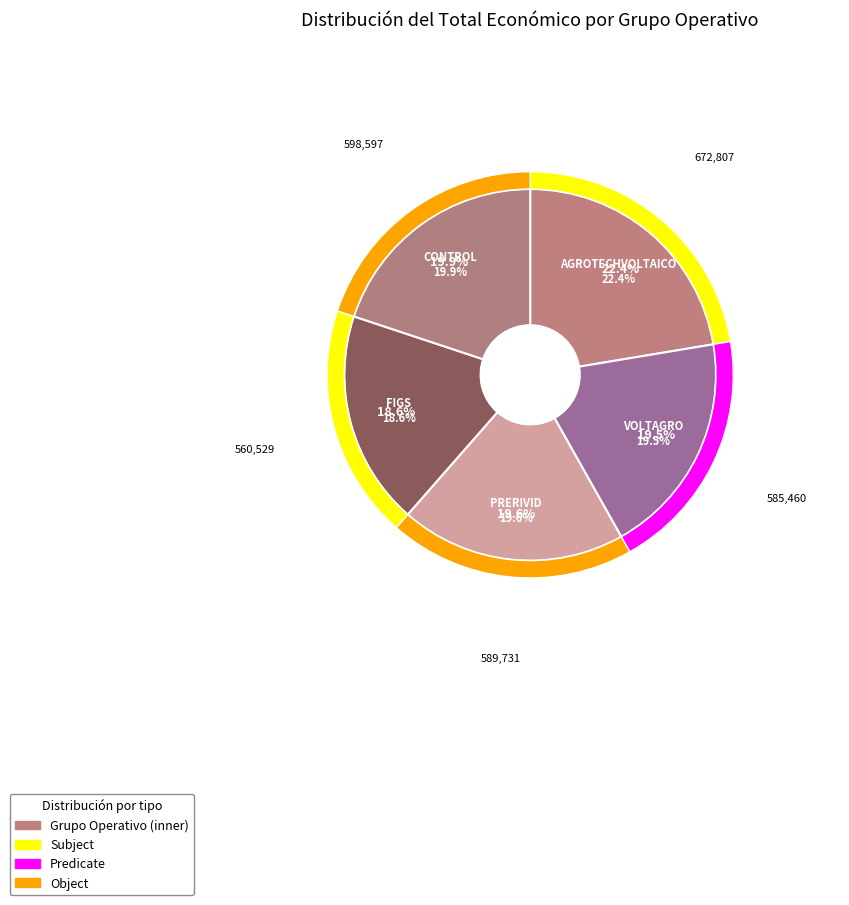

Approximately how many times larger is the value at CONTROL compared to AGROTECHVOLTAICO?

0.9